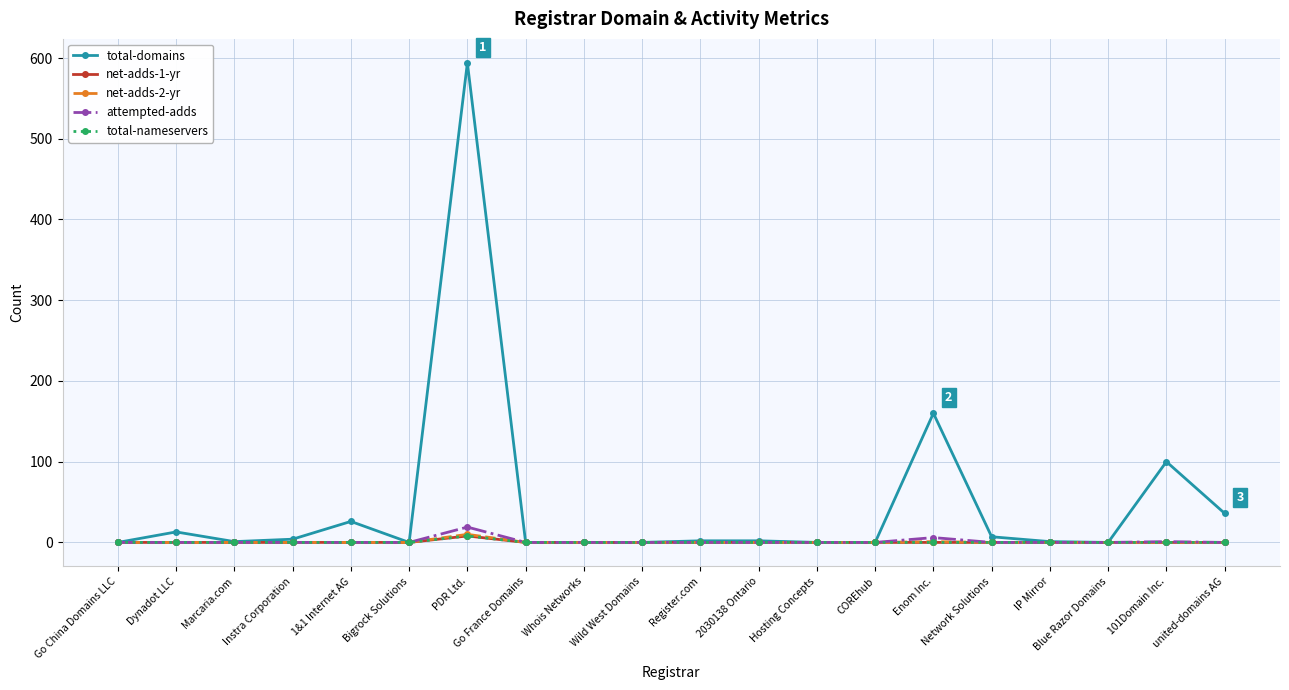

At how many categories does at least one series exceed 479?

1